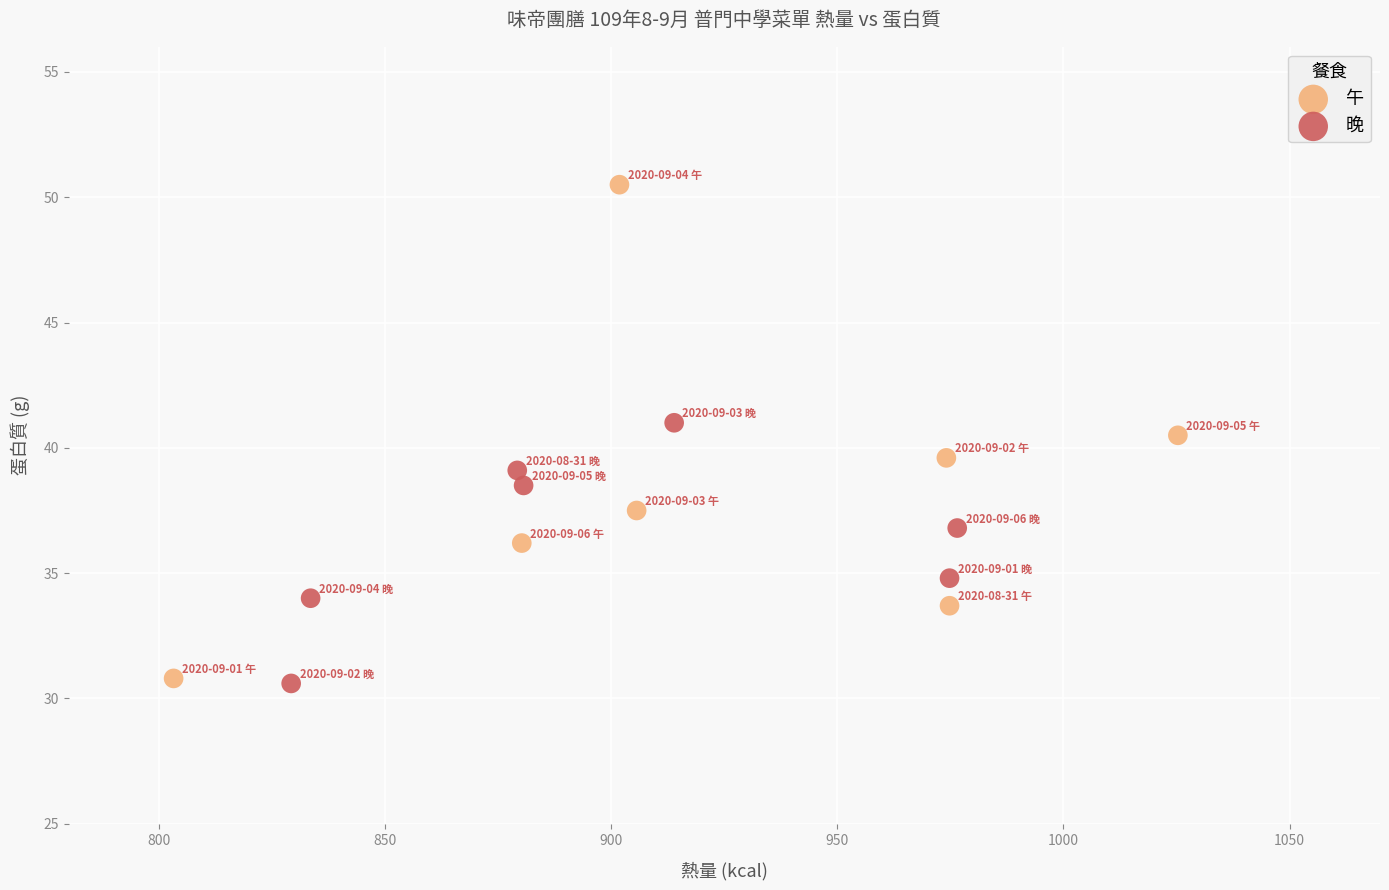

Which series contains the highest Y value?

午